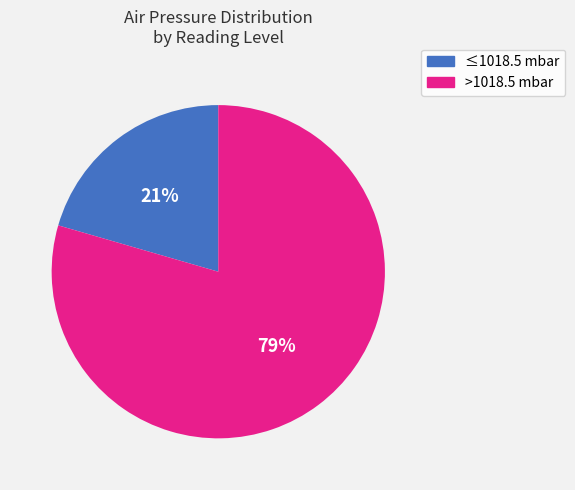

To the nearest percent, what is the average slice percentage?

50%